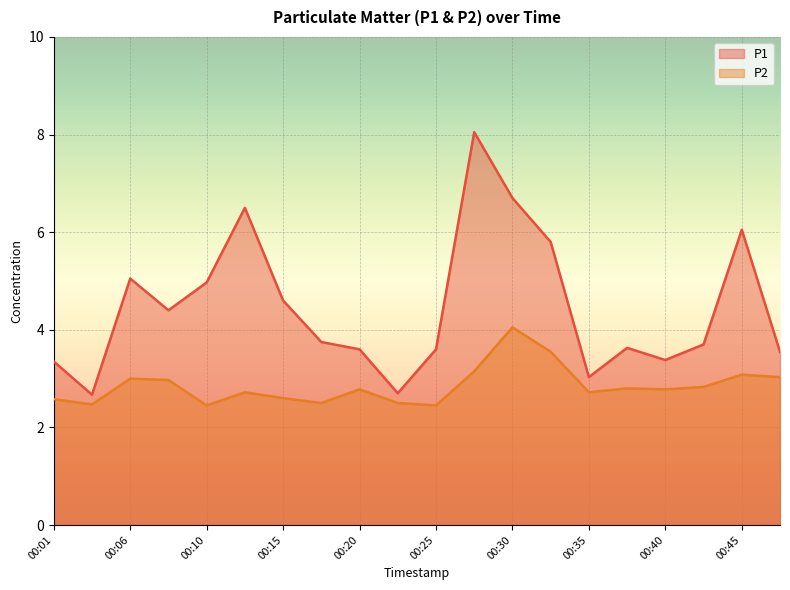

In P1, how many points are higher than both neighbors (excluding endpoints)?

5